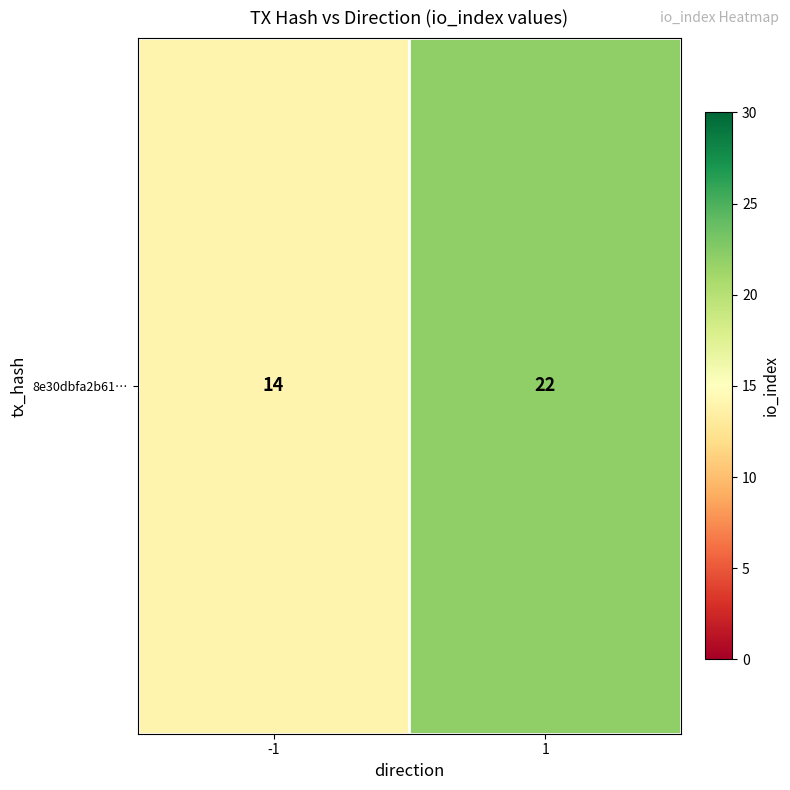

Count the values in the range 14 to 22.

2